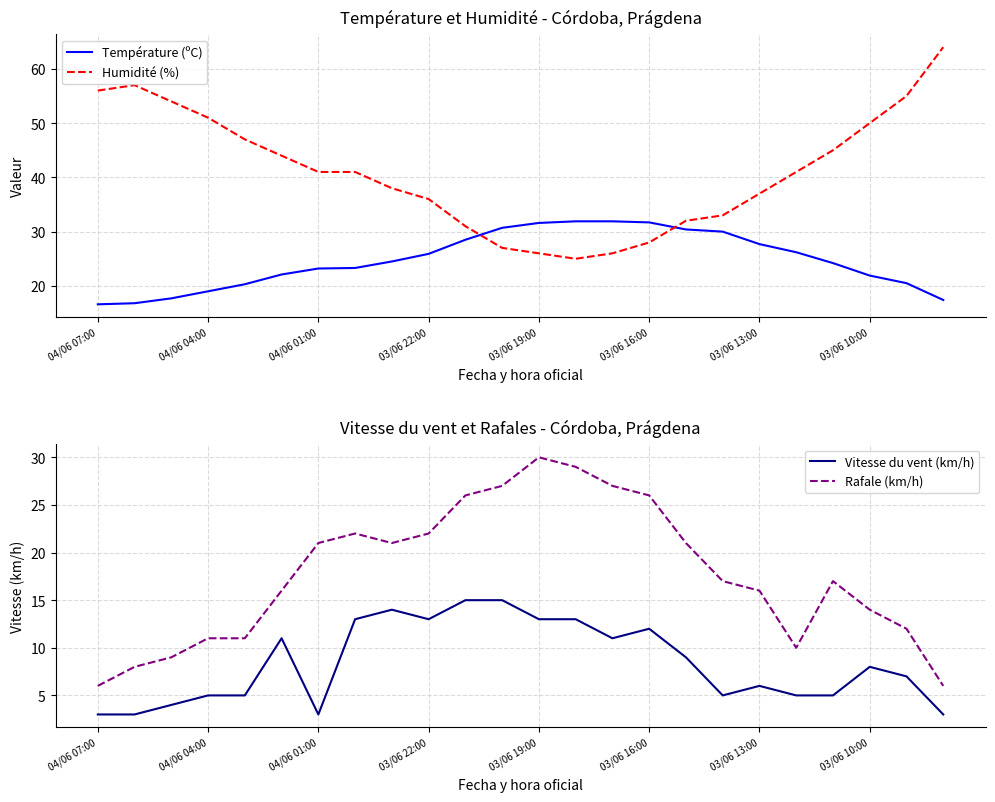

How many interior local valleys does the Rafale (km/h) series have?

2